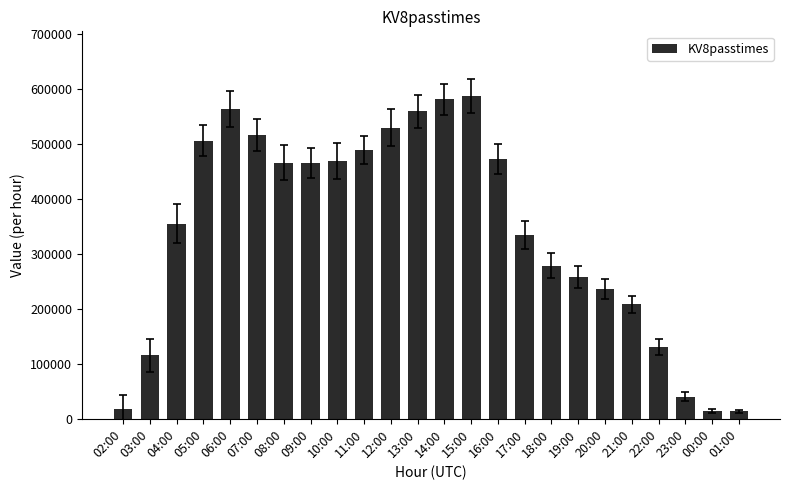

Is it true that the value at 04:00 is 543854?

False